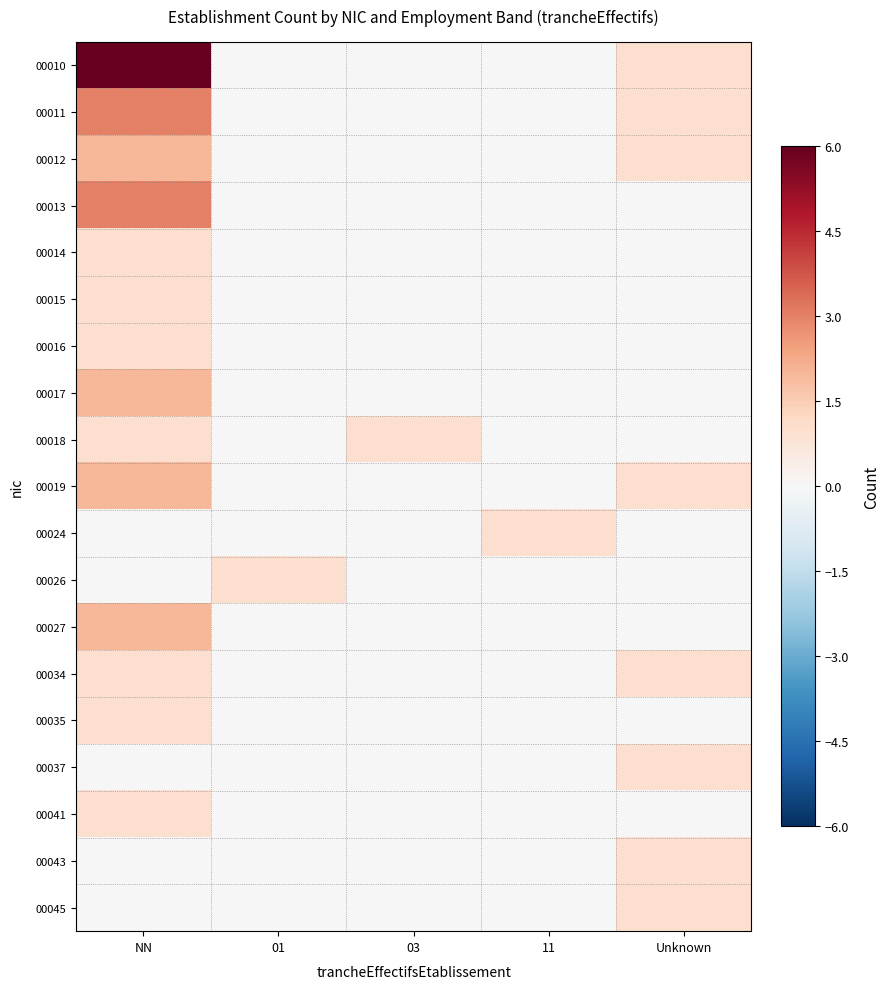

At how many categories does at least one series exceed 0?

5